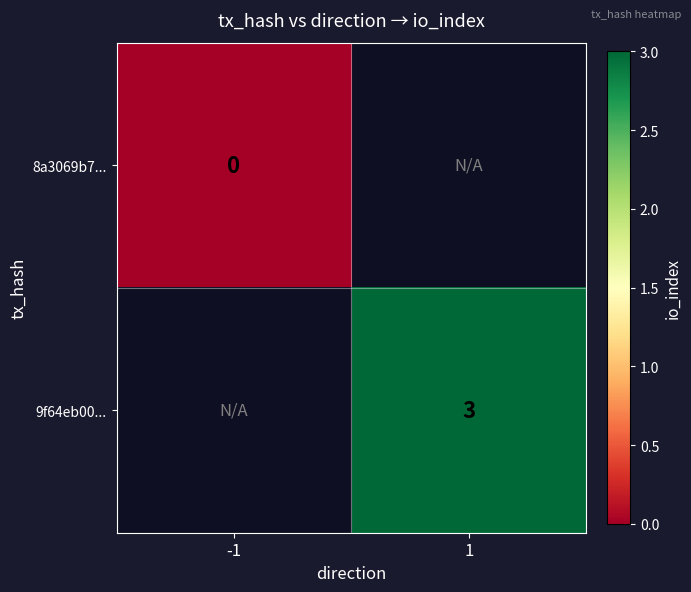

The 9f64eb00... series shows 5 at 1. True or false?

False